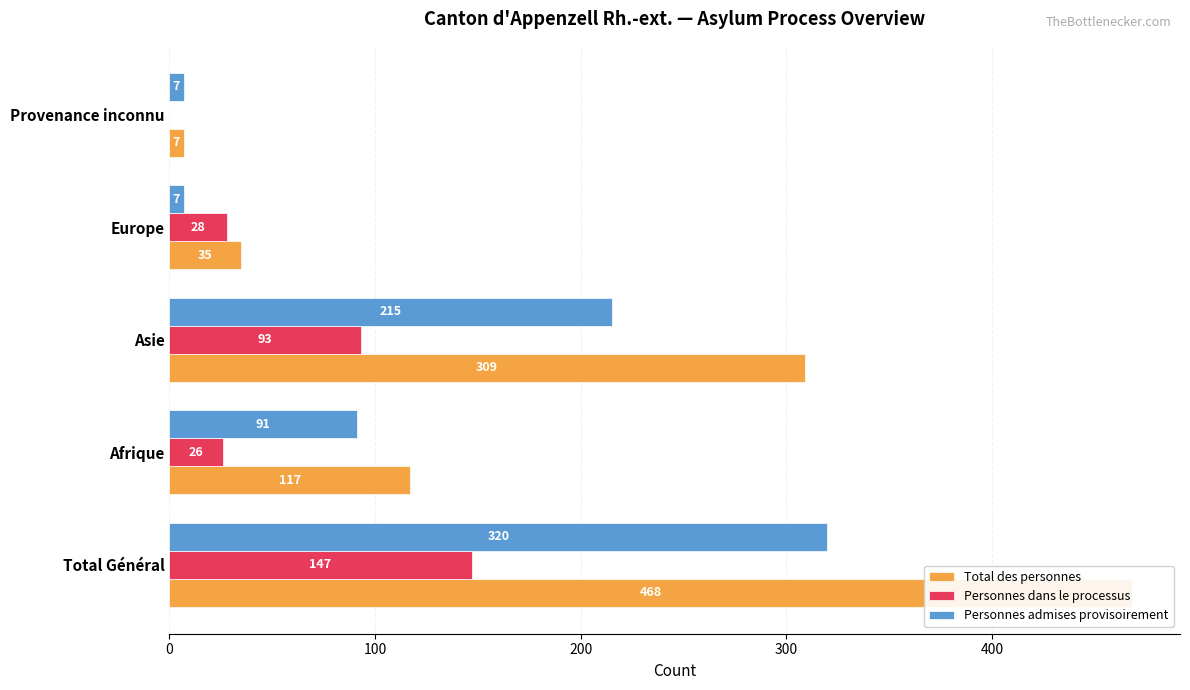

Is the value of Personnes dans le processus at Total Général greater than the value of Total des personnes at Europe?

Yes